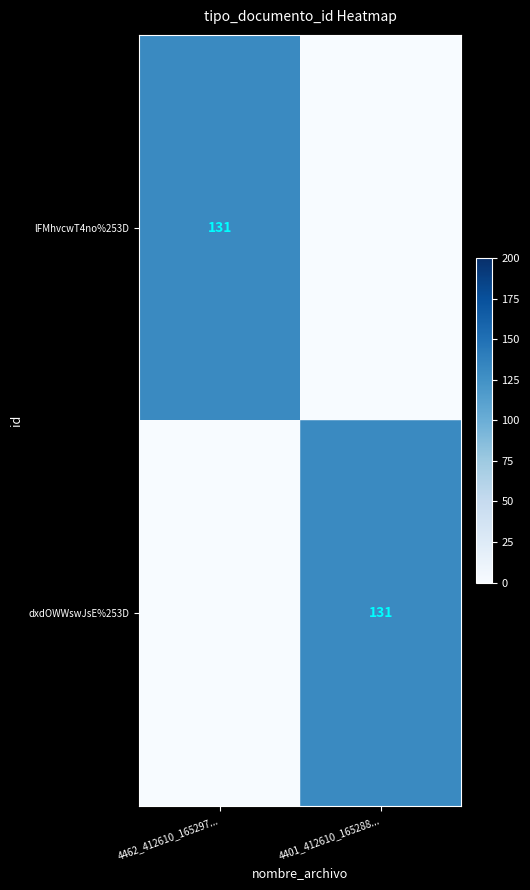

True or false: lFMhvcwT4no%253D has a value of 131 at 4462_412610_165297....

True